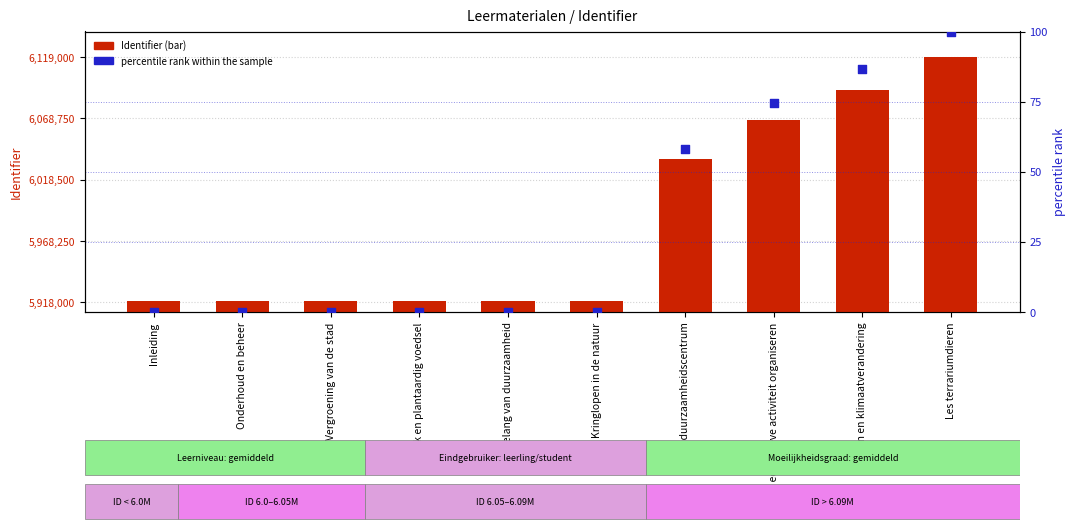

Which series has the largest total across all categories?

Identifier